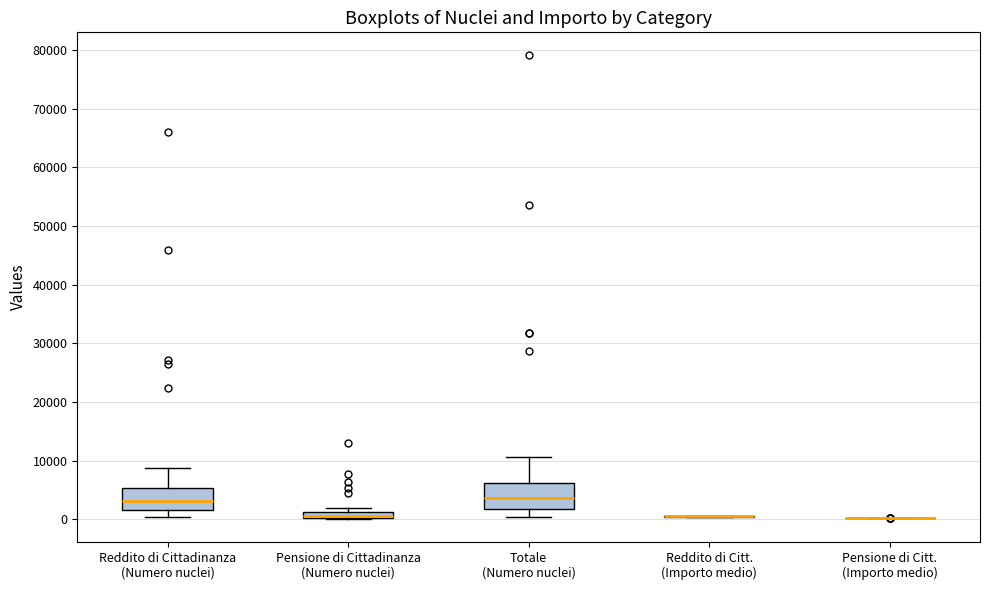

Where is the upper edge of the box for Pensione di Cittadinanza (Numero nuclei) on the y-axis? The values are not printed on the chart, so give them approximately, as read against the axis.

1000